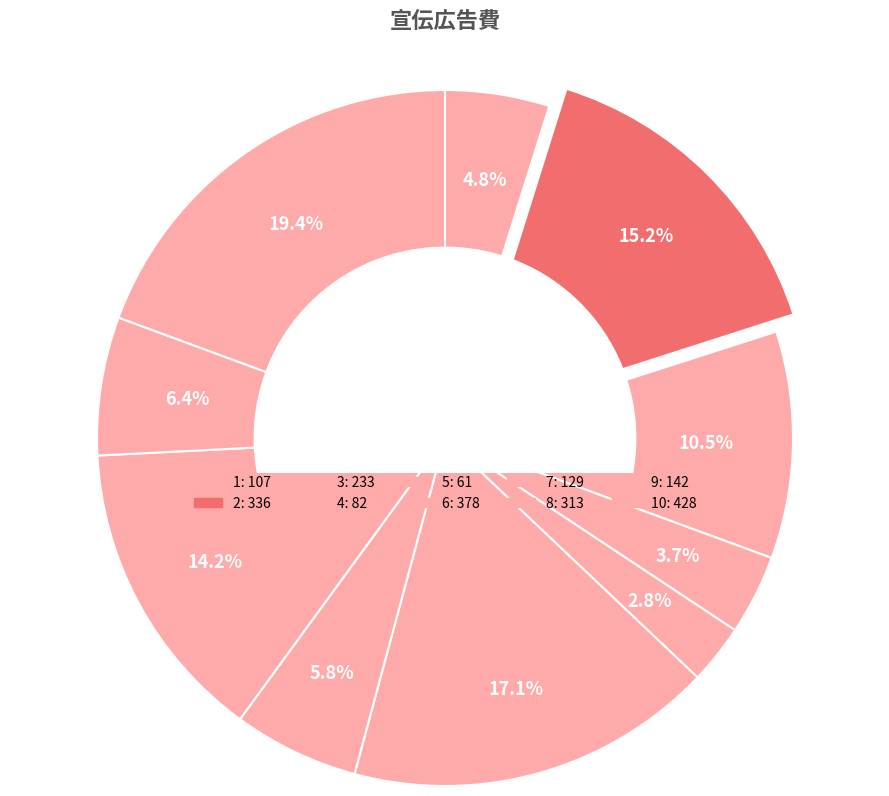

How many slices are in this pie chart?

10